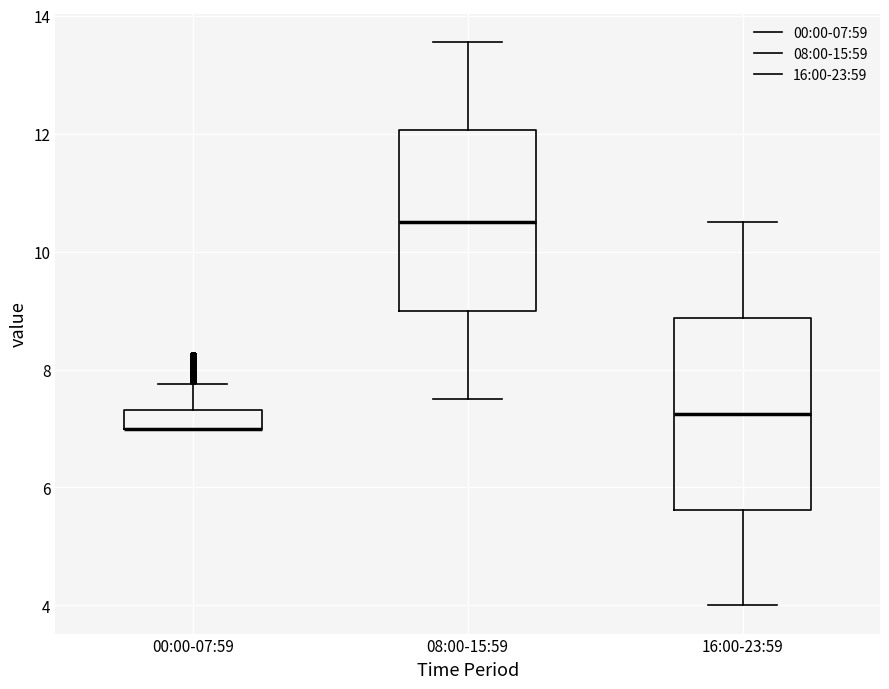

Reading left to right, read every box against the y-axis: the position of its median line, the range the box covers, and the ends of its whiskers. The values are not printed on the chart, so give them approximately, as read against the axis.

00:00-07:59: median 7.0 (drawn on the box's lower edge), box 7.0 to 7.4, whiskers 7.0 to 7.8
08:00-15:59: median 10.6, box 9.0 to 12.0, whiskers 7.6 to 13.6
16:00-23:59: median 7.2, box 5.6 to 8.8, whiskers 4.0 to 10.6